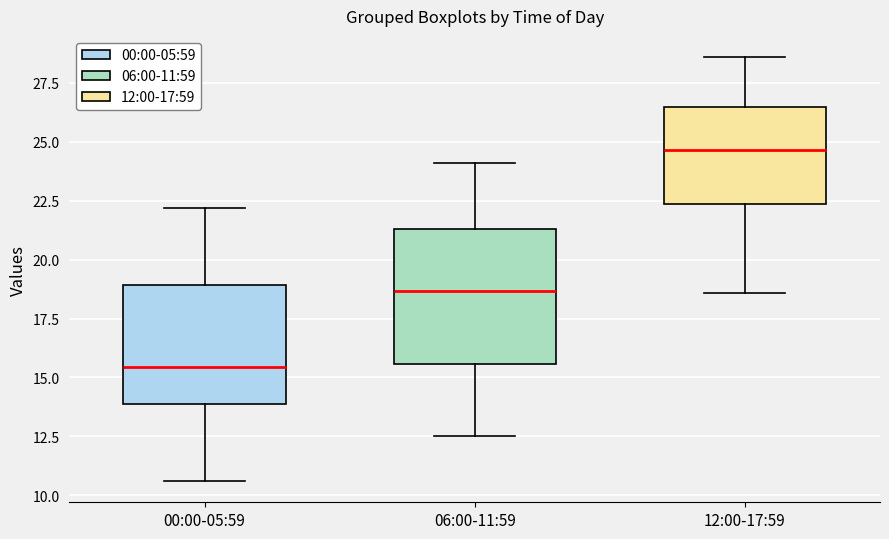

Reading left to right, read every box against the y-axis: the position of its median line, the range the box covers, and the ends of its whiskers. The values are not printed on the chart, so give them approximately, as read against the axis.

00:00-05:59: median 15.5, box 14.0 to 19.0, whiskers 10.5 to 22.0
06:00-11:59: median 18.5, box 15.5 to 21.5, whiskers 12.5 to 24.0
12:00-17:59: median 24.5, box 22.5 to 26.5, whiskers 18.5 to 28.5